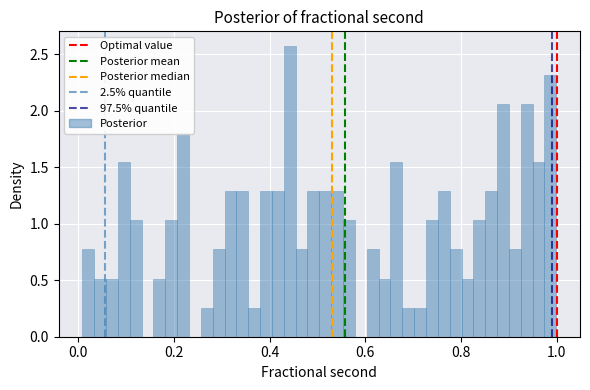

Around what value on the x-axis is the tallest bar? Give the approximate position of its centre, as read against the axis.

0.44